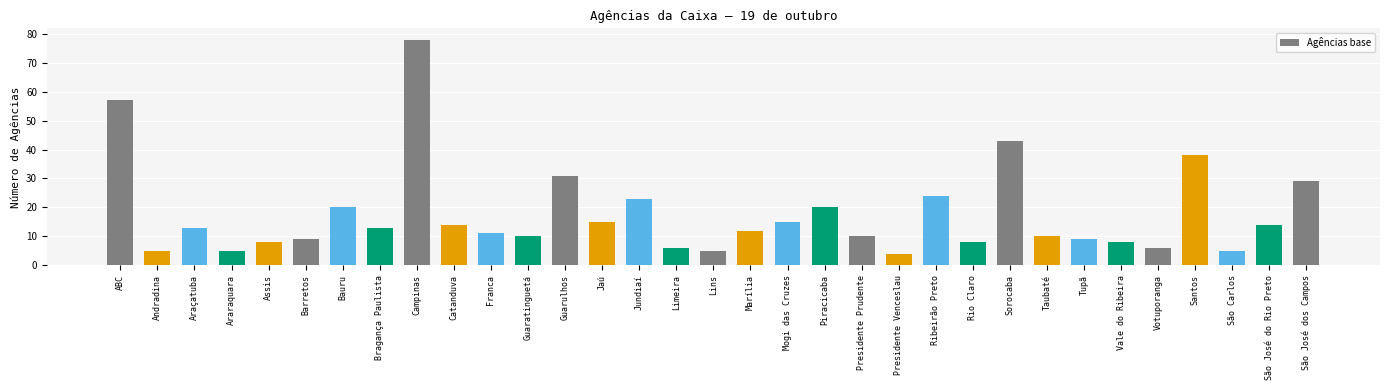

Reading left to right, transcribe all the data shown in this chart.

ABC=57	Andradina=5	Araçatuba=13	Araraquara=5	Assis=8	Barretos=9	Bauru=20	Bragança Paulista=13	Campinas=78	Catanduva=14	Franca=11	Guaratinguetá=10	Guarulhos=31	Jaú=15	Jundiaí=23	Limeira=6	Lins=5	Marília=12	Mogi das Cruzes=15	Piracicaba=20	Presidente Prudente=10	Presidente Venceslau=4	Ribeirão Preto=24	Rio Claro=8	Sorocaba=43	Taubaté=10	Tupã=9	Vale do Ribeira=8	Votuporanga=6	Santos=38	São Carlos=5	São José do Rio Preto=14	São José dos Campos=29